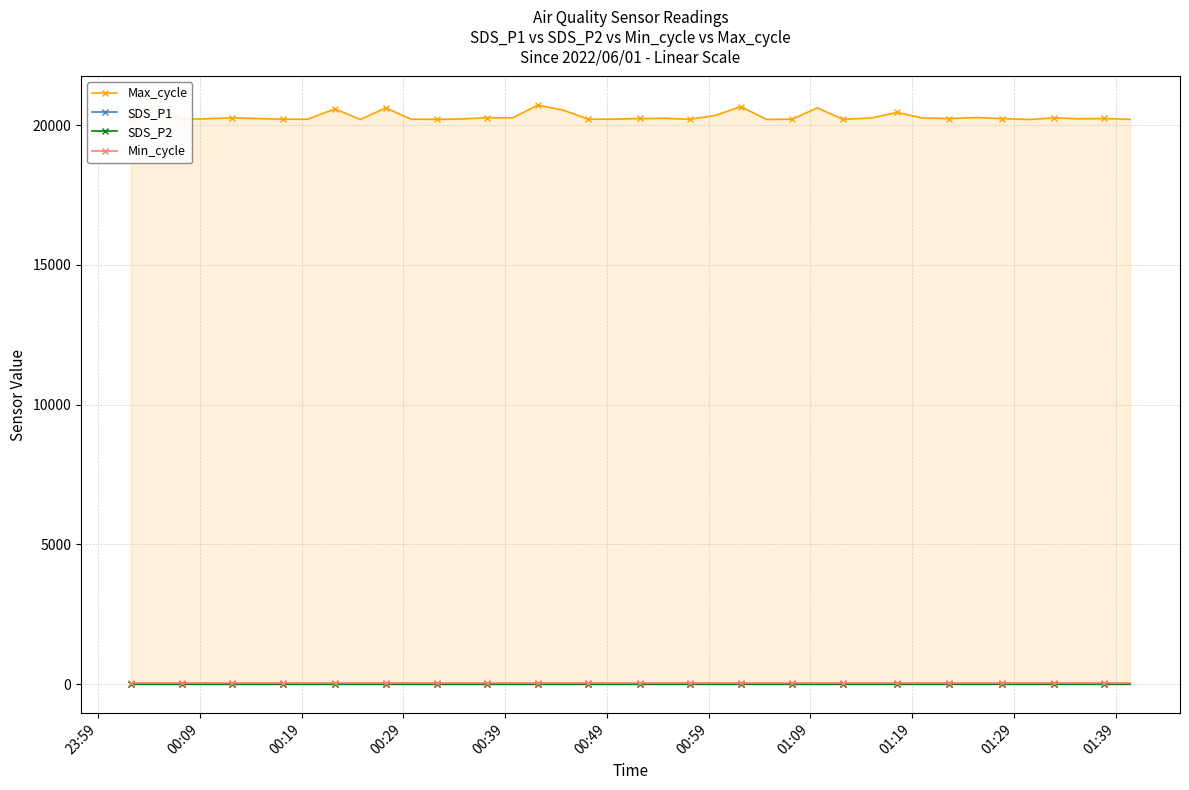

What are all the series names shown in the legend?

Max_cycle, SDS_P1, SDS_P2, Min_cycle